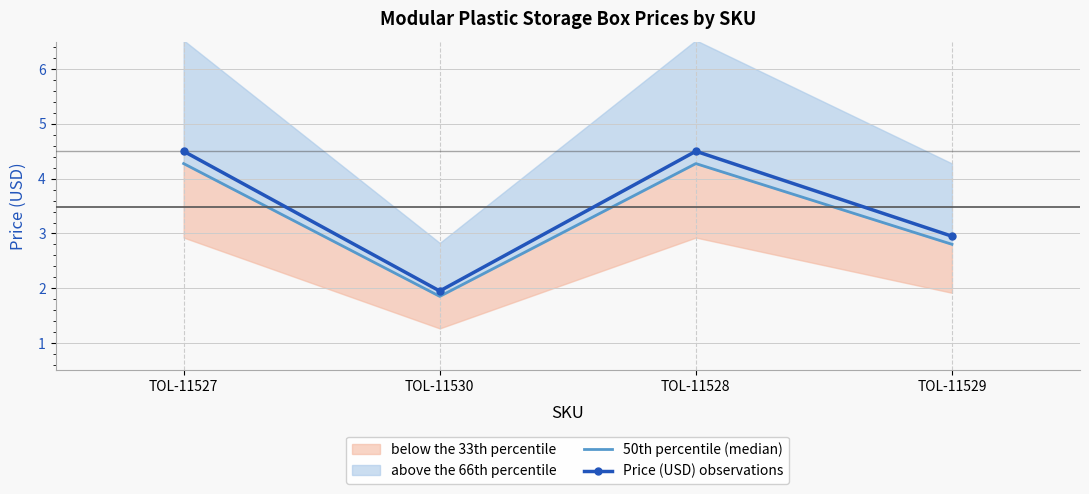

Which series has the largest total across all categories?

Price (USD) observations